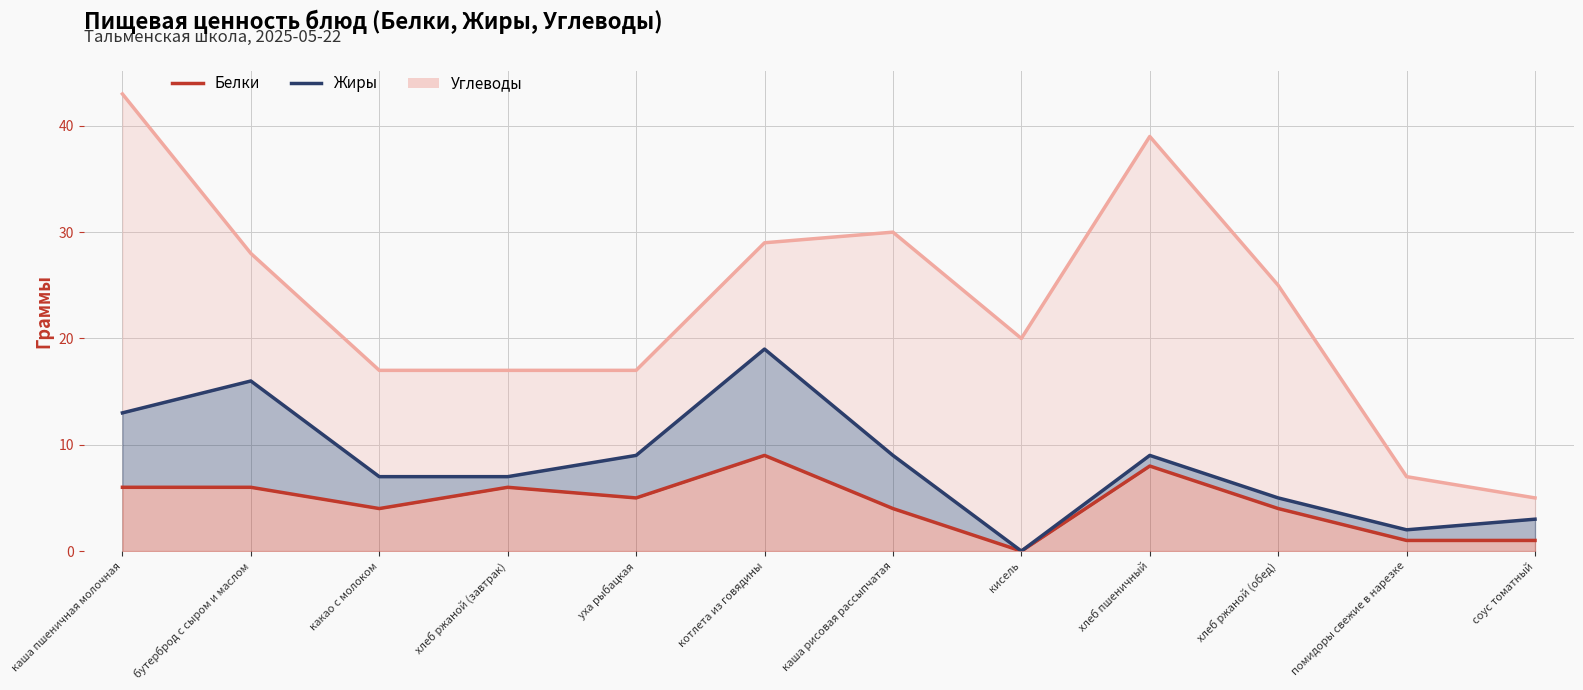

What is the total value across all series at какао с молоком?

17